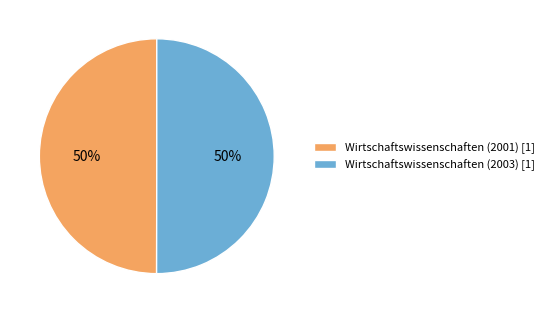

What percentage is the Wirtschaftswissenschaften (2003) [1] slice, to the nearest percent?

50%